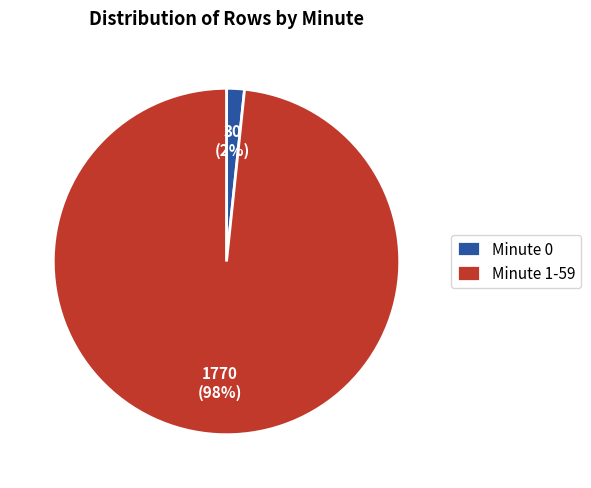

To the nearest percent, what is the average slice percentage?

50%